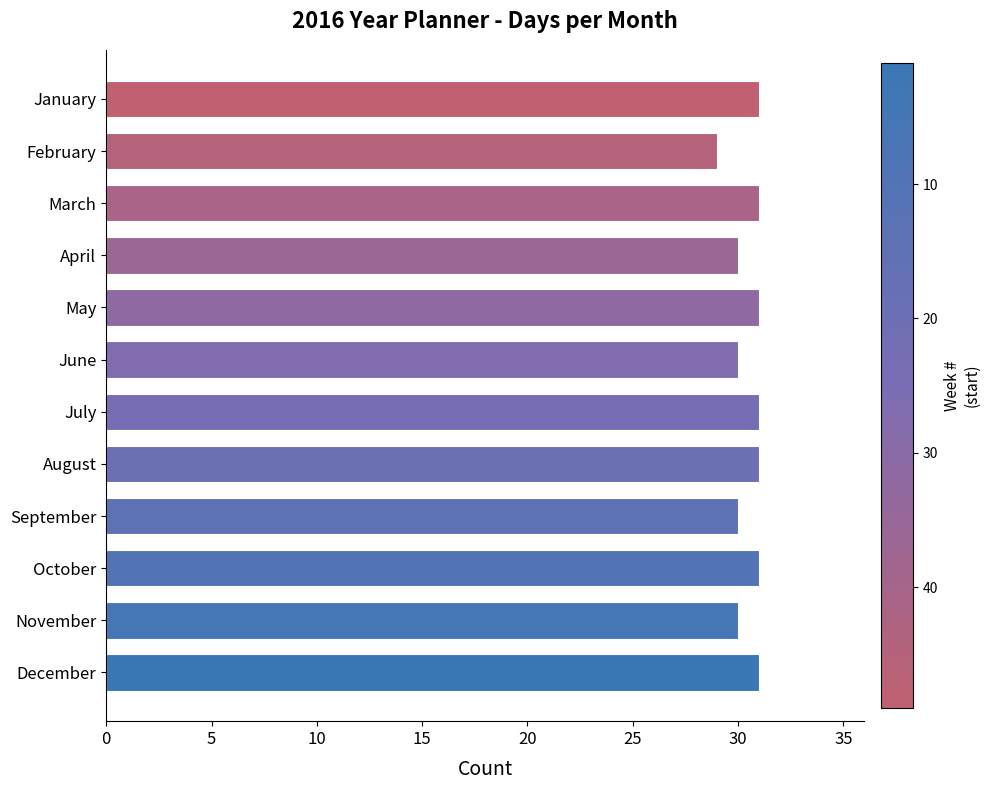

What is the sum of the values at July and March?

62